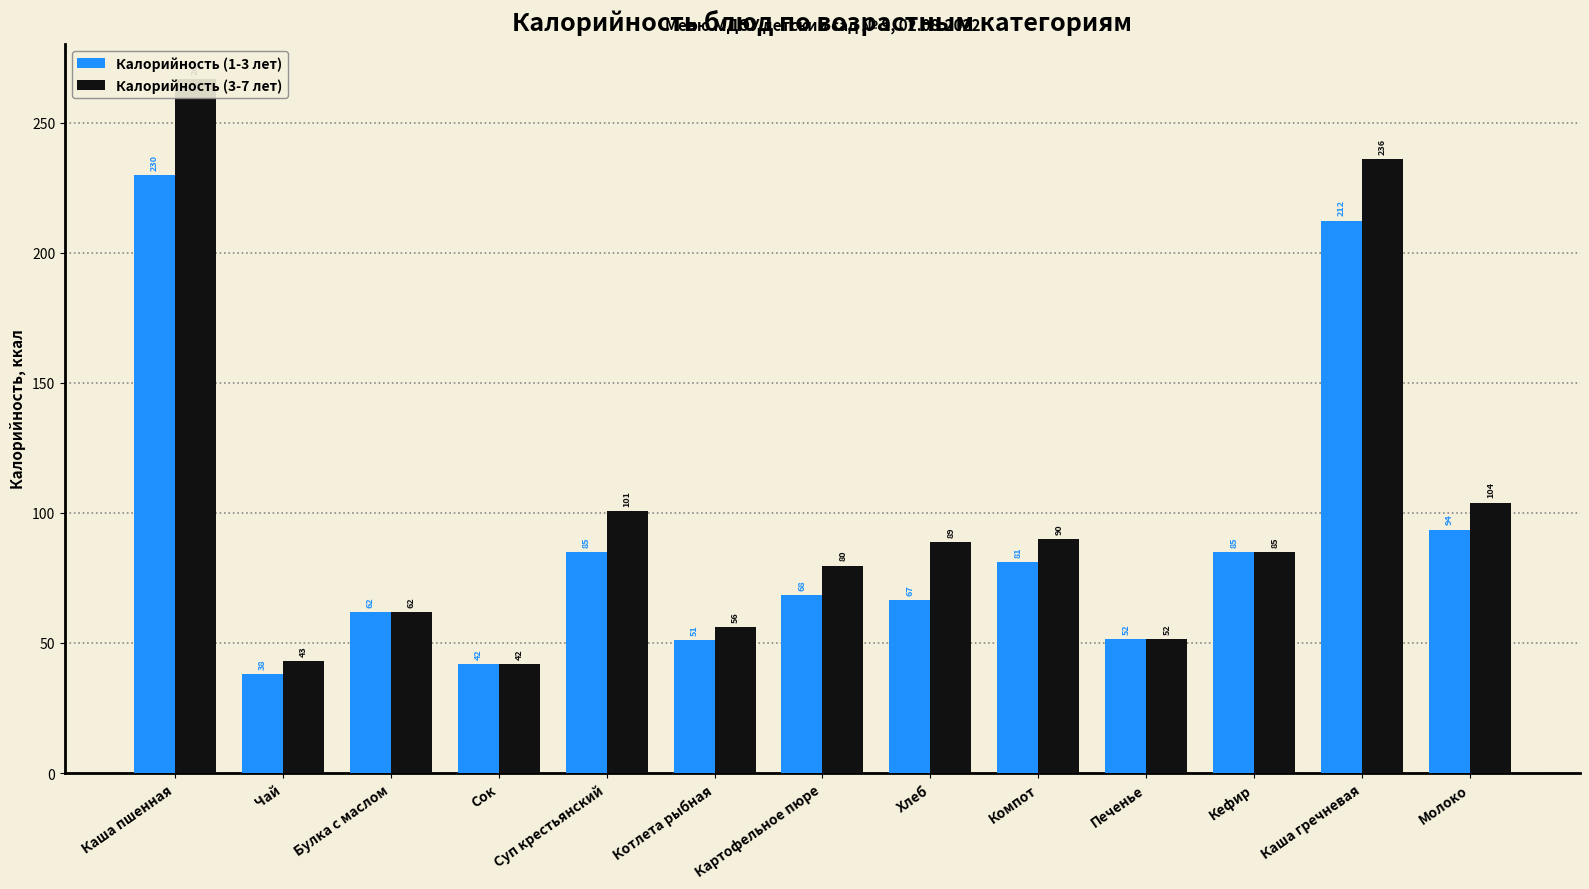

True or false: Калорийность (3-7 лет) has a value of 266.9 at Каша пшенная.

True